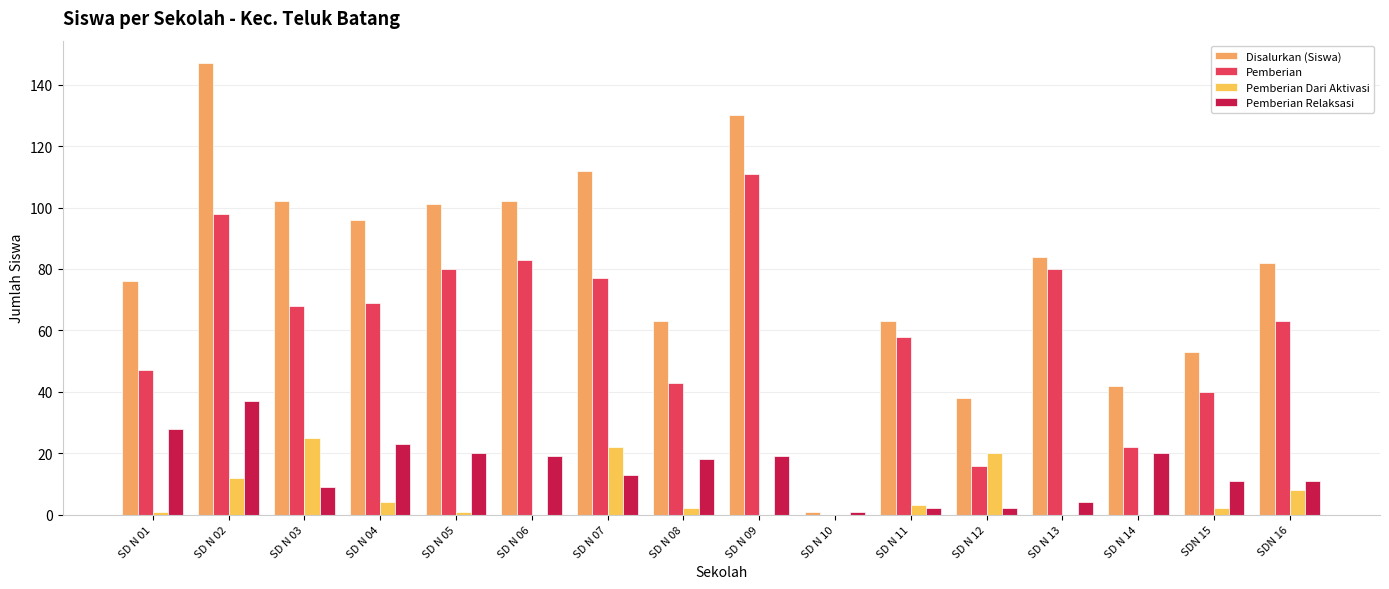

What is the difference between the maximum and minimum values in the Pemberian Dari Aktivasi series?

25